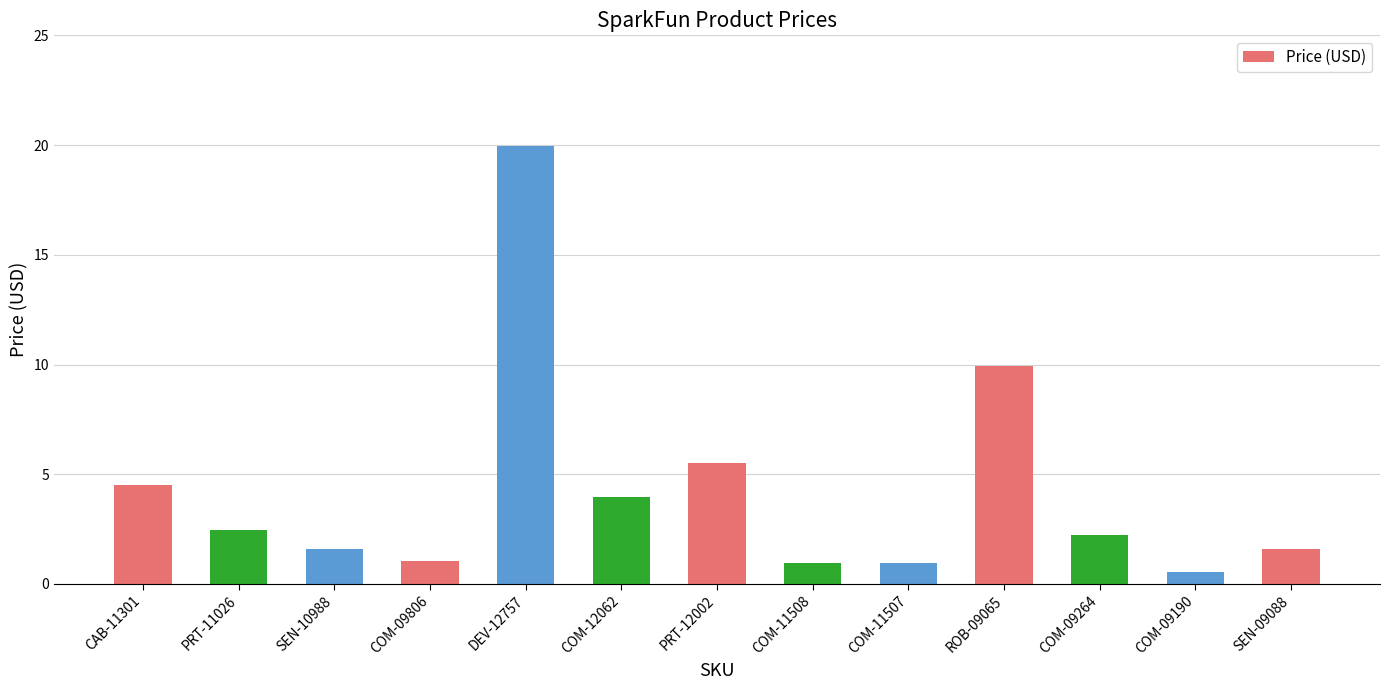

At which category does the chart reach its peak across all series?

DEV-12757